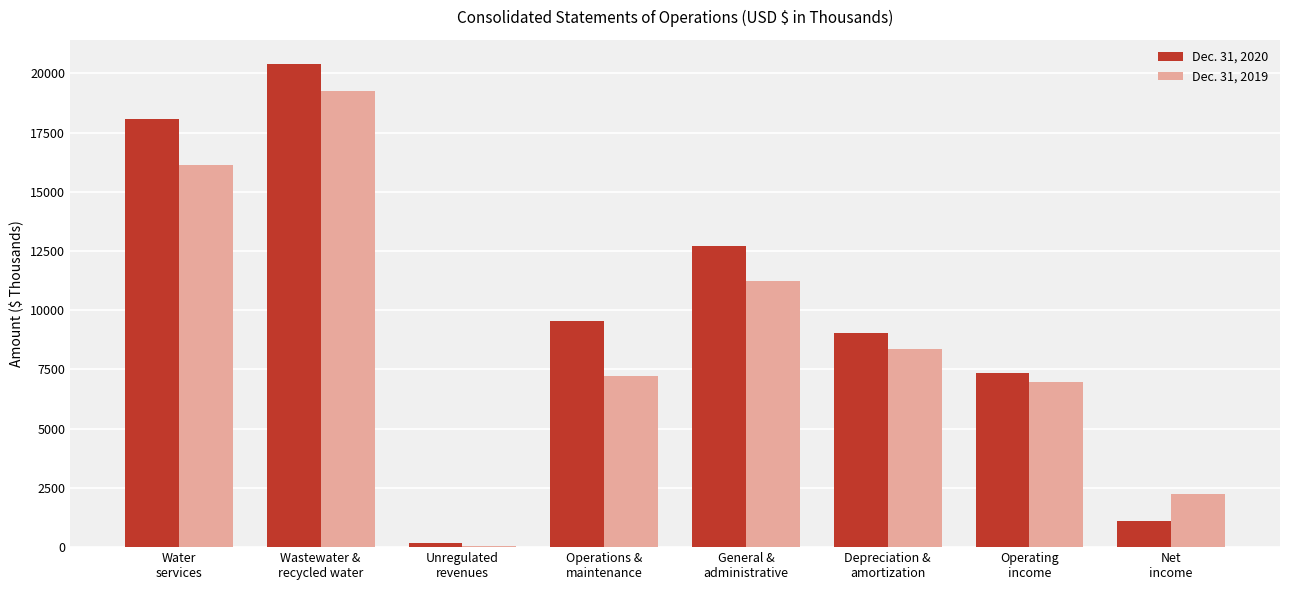

How many groups of bars are there?

8